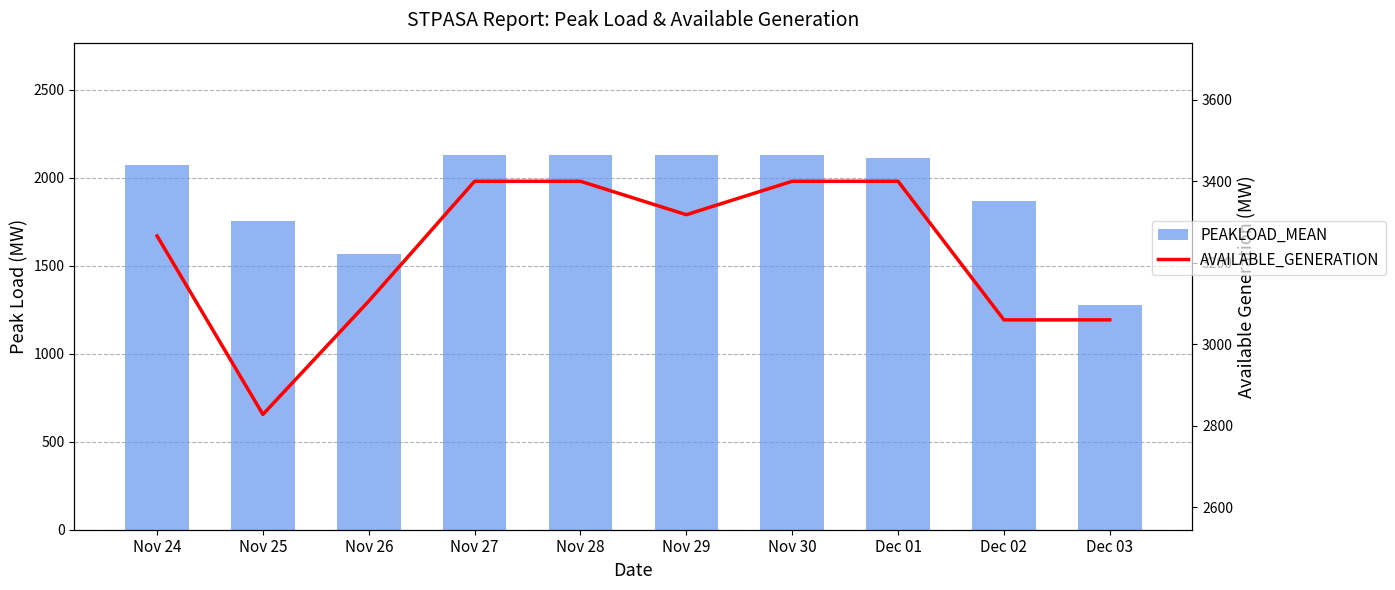

Reading left to right, list all the values displayed in this chart.

PEAKLOAD_MEAN: Nov 24=2073	Nov 25=1754	Nov 26=1570	Nov 27=2130	Nov 28=2130	Nov 29=2130	Nov 30=2130	Dec 01=2115	Dec 02=1868	Dec 03=1280
AVAILABLE_GENERATION: Nov 24=3266	Nov 25=2828	Nov 26=3106	Nov 27=3400	Nov 28=3400	Nov 29=3318	Nov 30=3400	Dec 01=3400	Dec 02=3060	Dec 03=3060